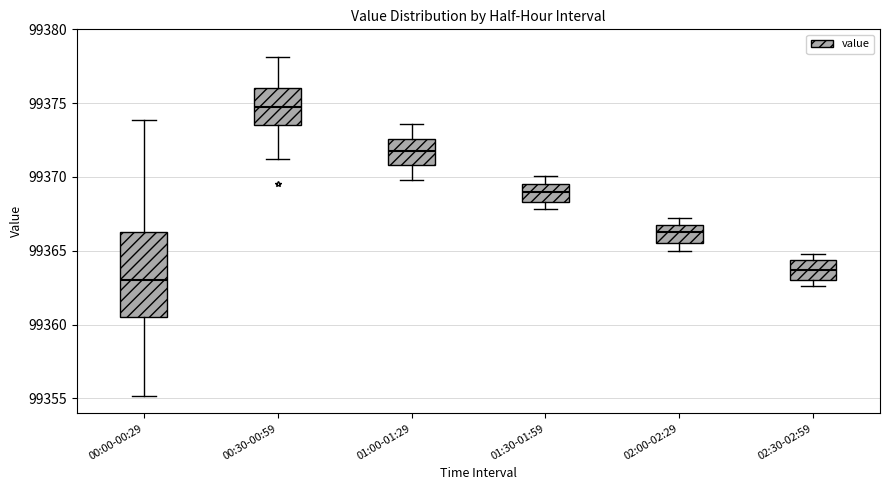

Where does the median line of the box for 00:00-00:29 sit on the y-axis? The values are not printed on the chart, so give them approximately, as read against the axis.

99363.0